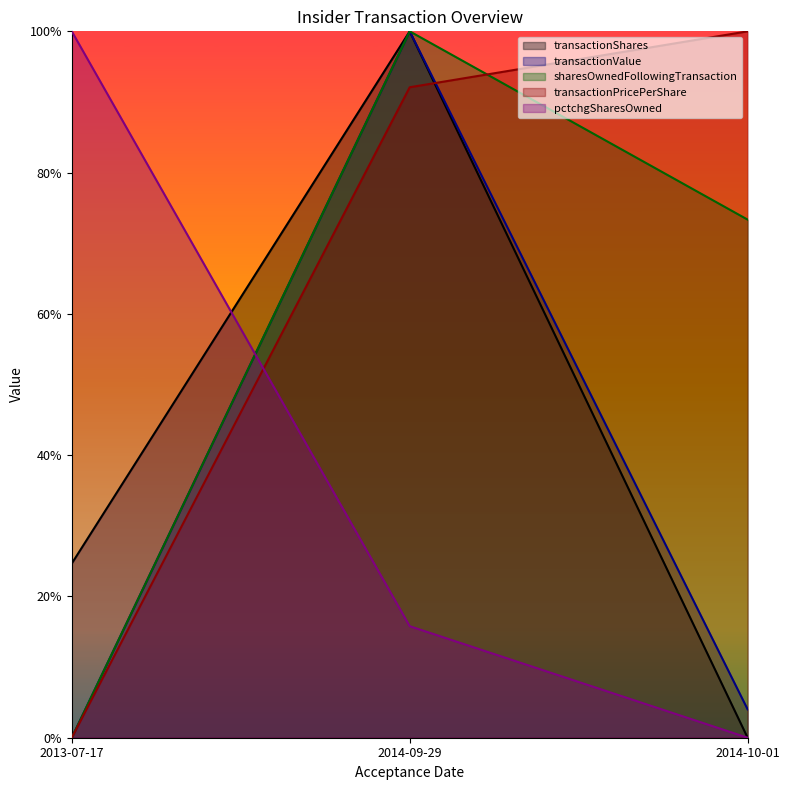

Where is sharesOwnedFollowingTransaction nearest to the value 50?

2014-10-01